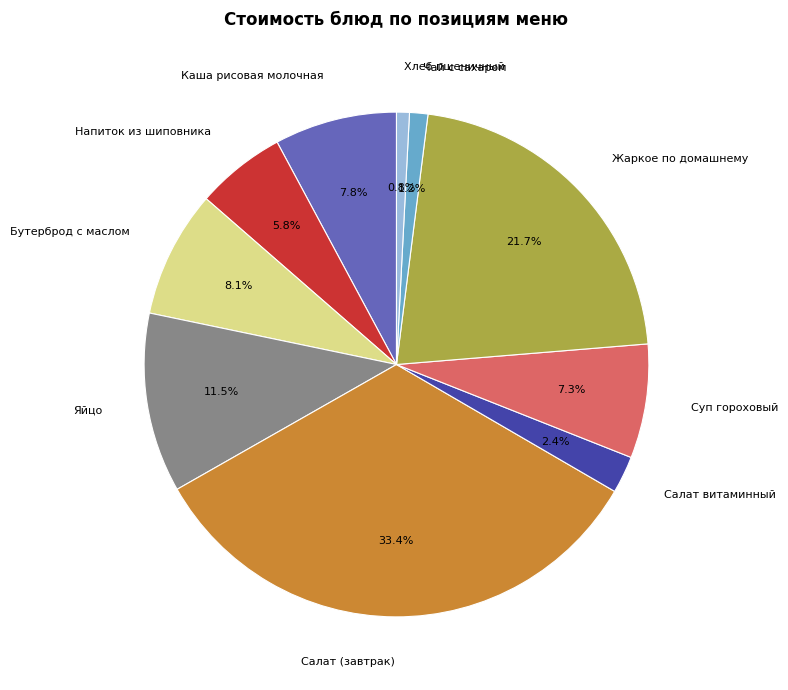

To the nearest percent, what percentage of the pie is Салат (завтрак)?

33%